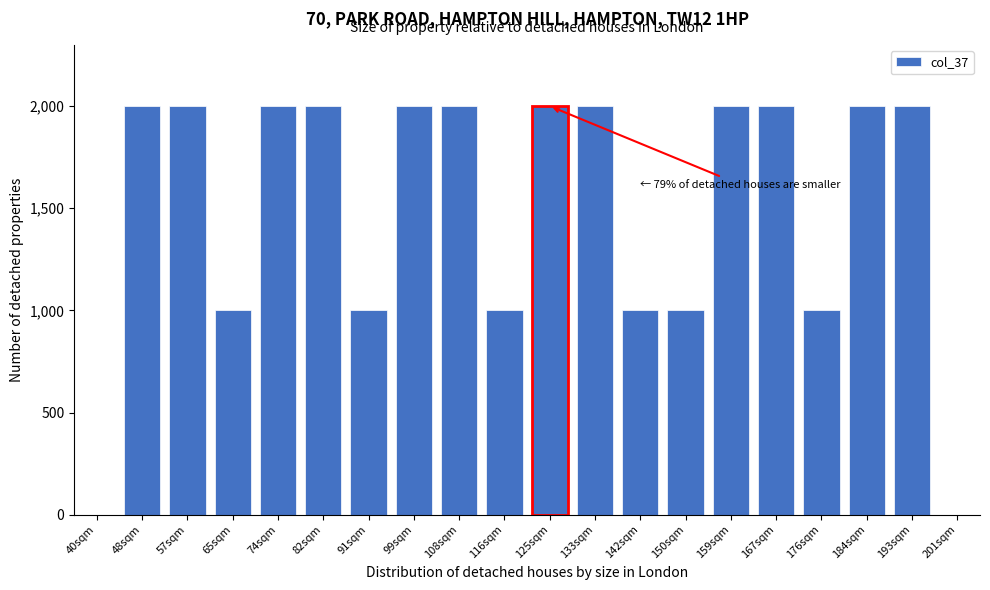

Reading right to left, extract all data points from this chart.

201sqm=0	193sqm=2000	184sqm=2000	176sqm=1000	167sqm=2000	159sqm=2000	150sqm=1000	142sqm=1000	133sqm=2000	125sqm=2000	116sqm=1000	108sqm=2000	99sqm=2000	91sqm=1000	82sqm=2000	74sqm=2000	65sqm=1000	57sqm=2000	48sqm=2000	40sqm=0